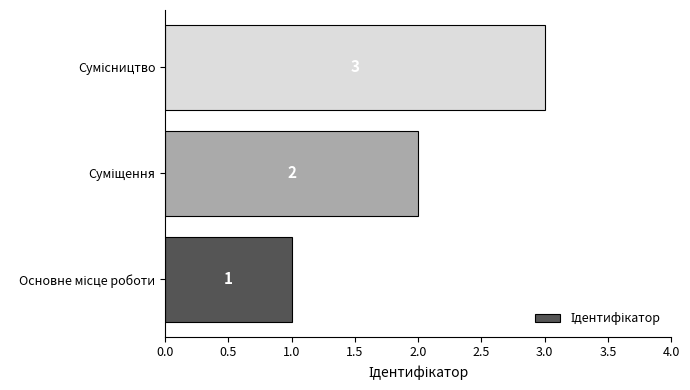

How many data points are less than 2?

1